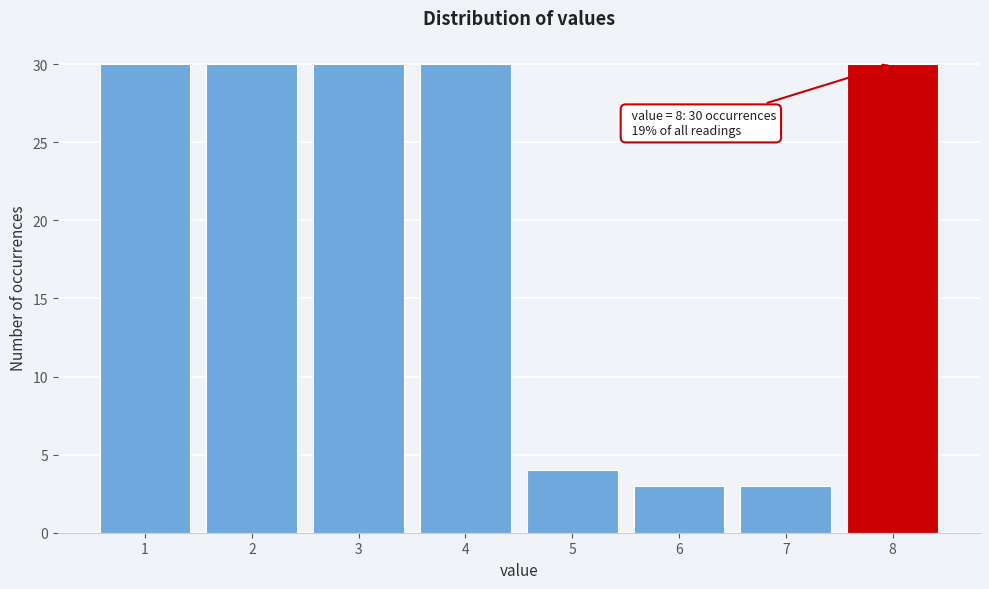

Reading left to right, what are all the values shown in this chart?

1=30	2=30	3=30	4=30	5=4	6=3	7=3	8=30